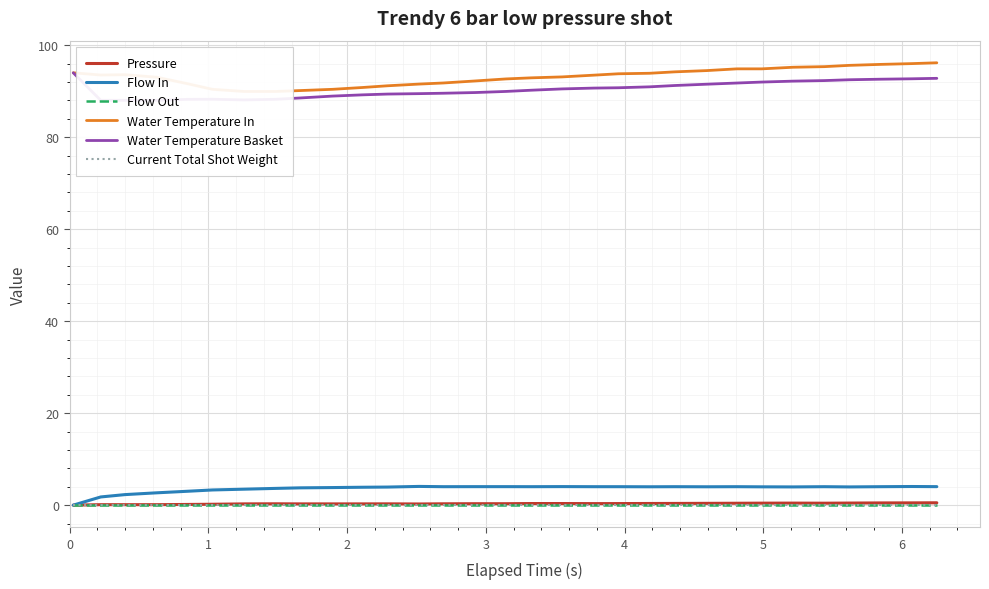

What is the difference between the maximum and minimum values in the Water Temperature In series?

6.2